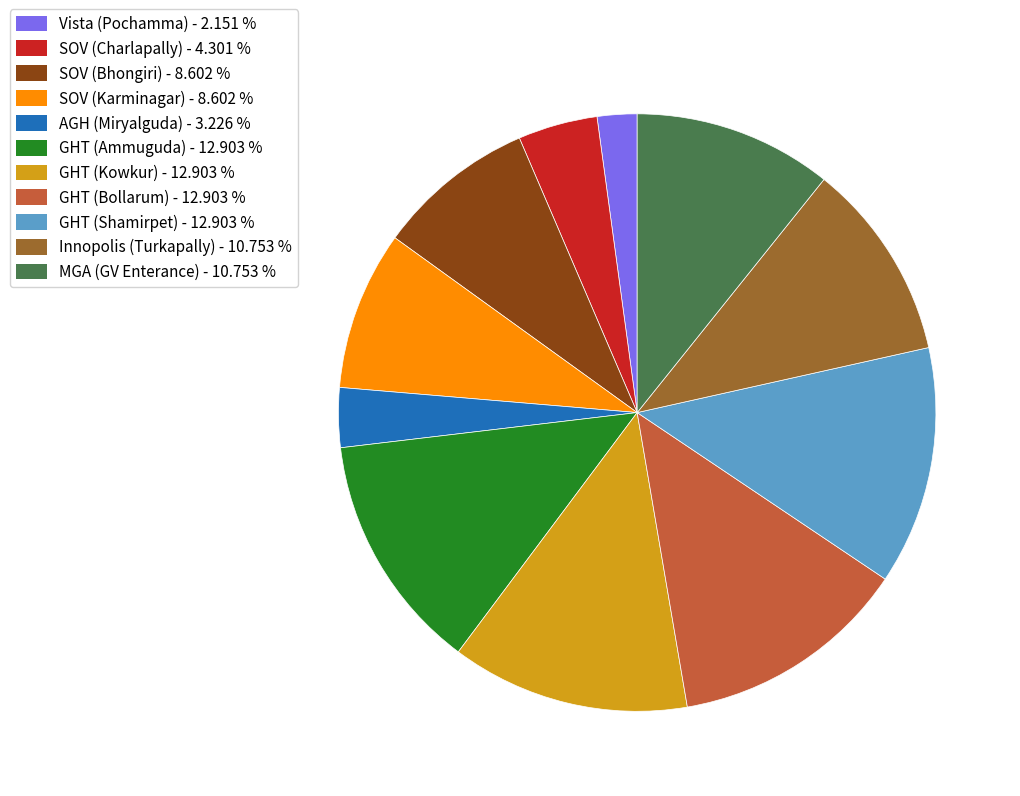

Is there any slice that represents more than half of the pie?

No